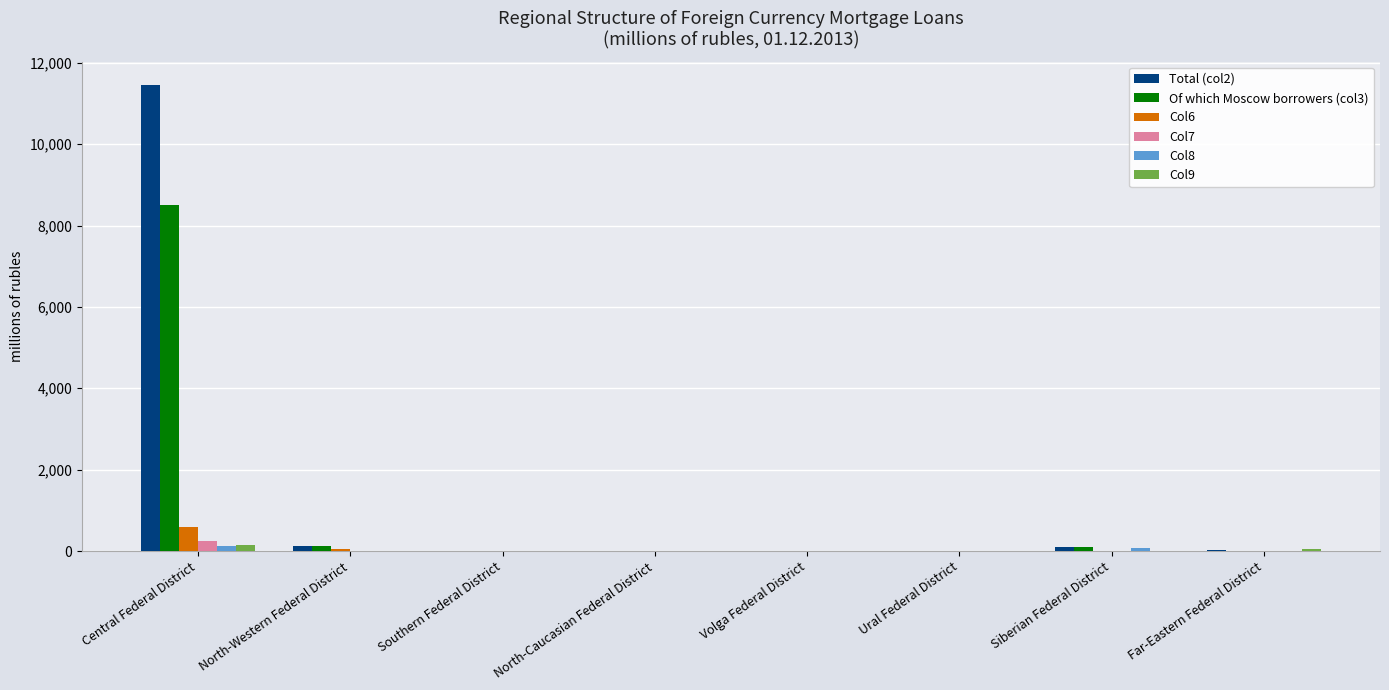

Are the bars horizontal?

No